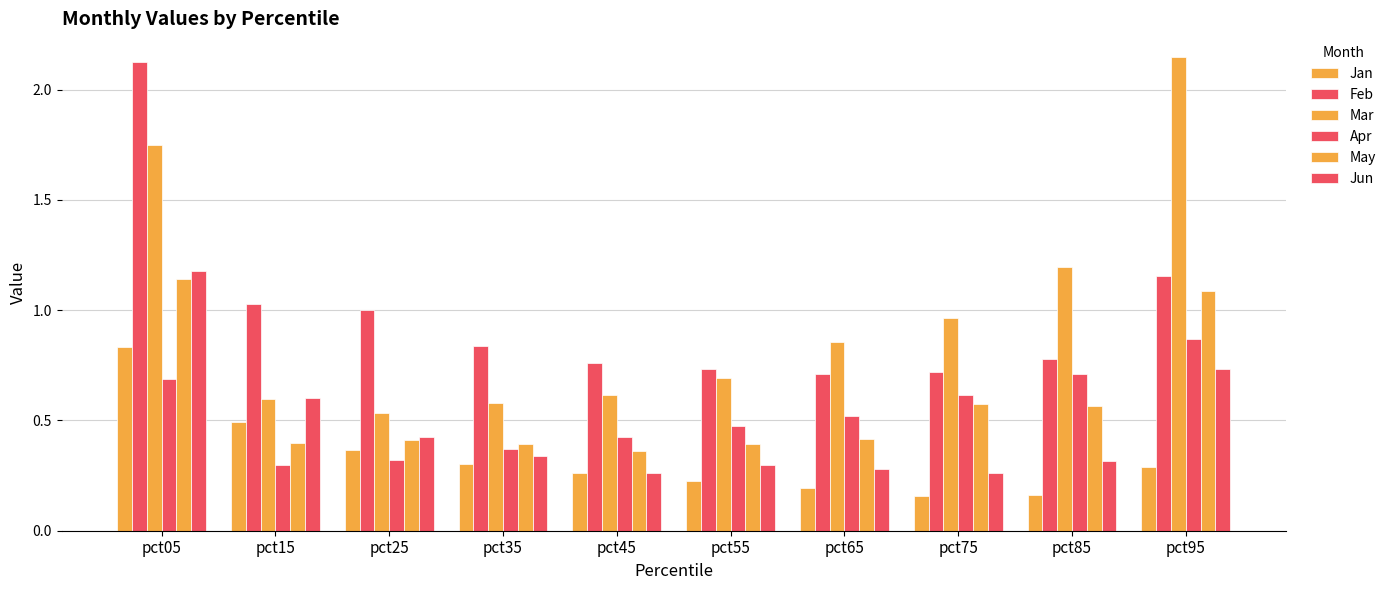

The value of Feb at pct85 is 0.8. True or false?

True